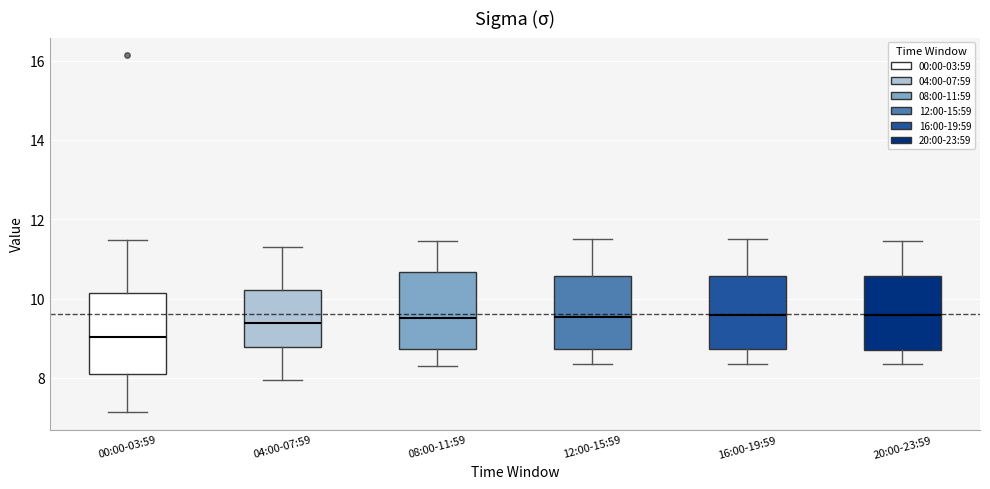

Reading left to right, read every box against the y-axis: the position of its median line, the range the box covers, and the ends of its whiskers. The values are not printed on the chart, so give them approximately, as read against the axis.

00:00-03:59: median 9.0, box 8.2 to 10.2, whiskers 7.2 to 11.4
04:00-07:59: median 9.4, box 8.8 to 10.2, whiskers 8.0 to 11.4
08:00-11:59: median 9.6, box 8.8 to 10.6, whiskers 8.4 to 11.4
12:00-15:59: median 9.6, box 8.8 to 10.6, whiskers 8.4 to 11.6
16:00-19:59: median 9.6, box 8.8 to 10.6, whiskers 8.4 to 11.6
20:00-23:59: median 9.6, box 8.8 to 10.6, whiskers 8.4 to 11.4